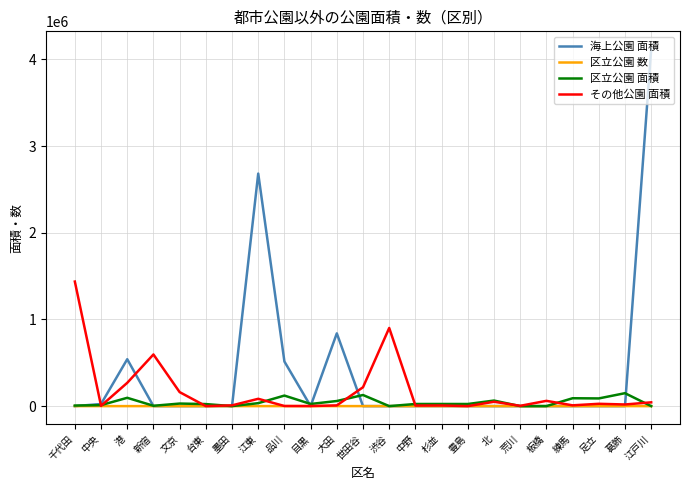

Which series has the largest range (max minus min)?

海上公園 面積